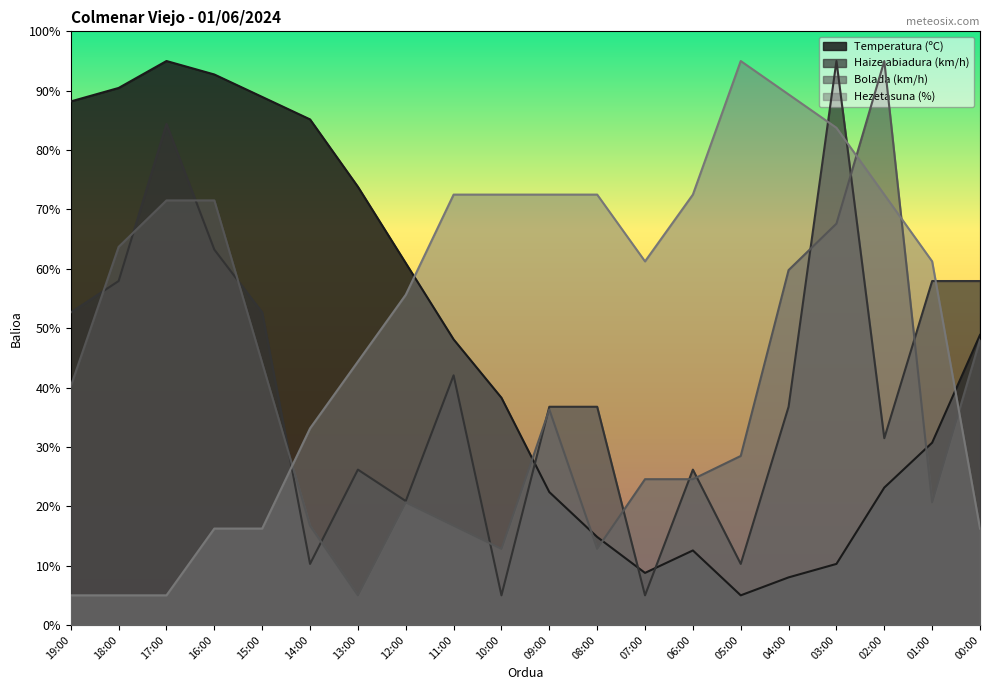

Reading right to left, list all the values displayed in this chart.

Temperatura (ºC): 48.9	30.7	23.2	10.3	8.0	5.0	12.6	8.8	14.8	22.4	38.3	48.1	61.0	73.8	85.2	88.9	92.7	95.0	90.5	88.2
Haize abiadura (km/h): 57.9	57.9	31.5	95.0	36.8	10.3	26.2	5.0	36.8	36.8	5.0	42.1	20.9	26.2	10.3	52.6	63.2	84.4	57.9	52.6
Bolada (km/h): 48.0	20.7	95.0	67.6	59.8	28.5	24.6	24.6	12.8	36.3	12.8	16.7	20.7	5.0	16.7	44.1	71.5	71.5	63.7	40.2
Hezetasuna (%): 16.2	61.2	72.5	83.8	89.4	95.0	72.5	61.2	72.5	72.5	72.5	72.5	55.6	44.4	33.1	16.2	16.2	5.0	5.0	5.0